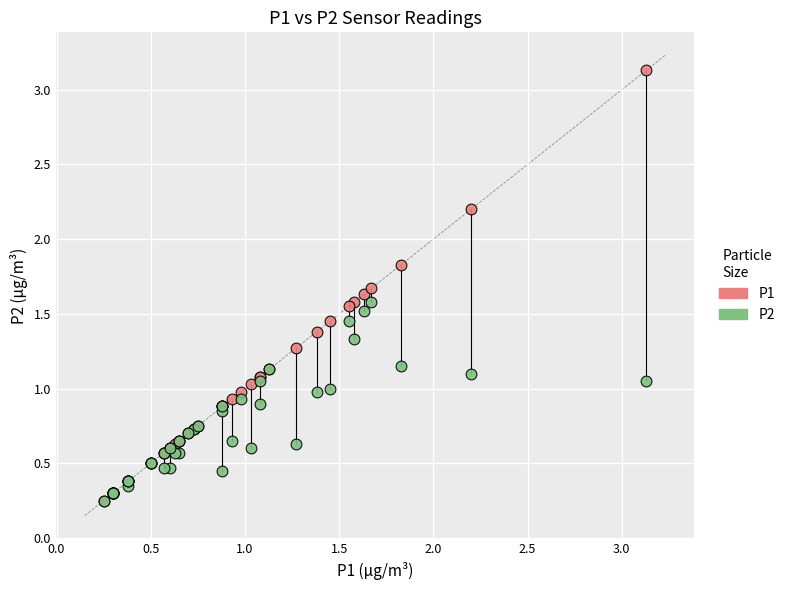

Which series contains the highest Y value?

P1